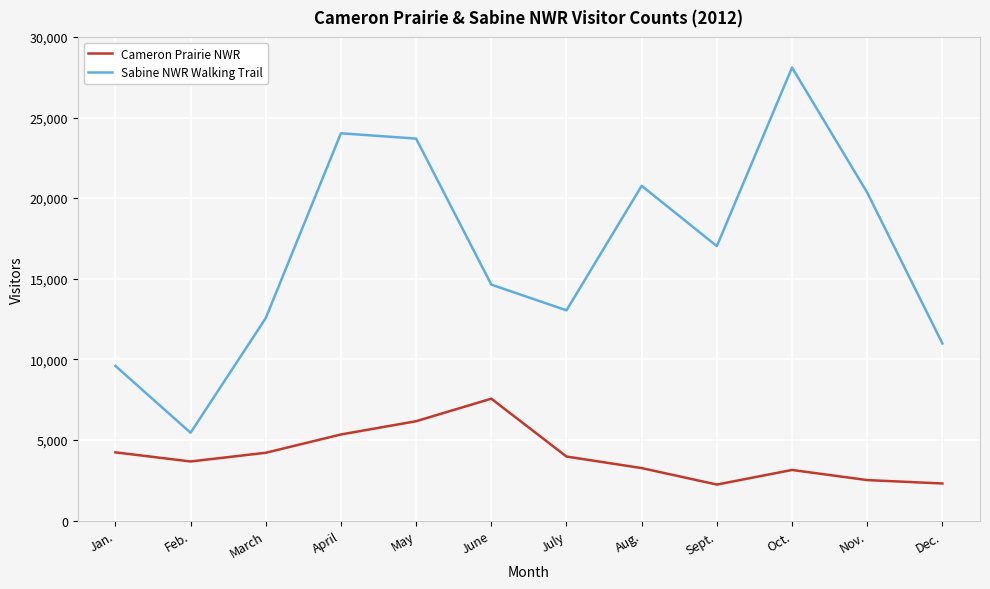

At which category does the chart reach its peak across all series?

Oct.